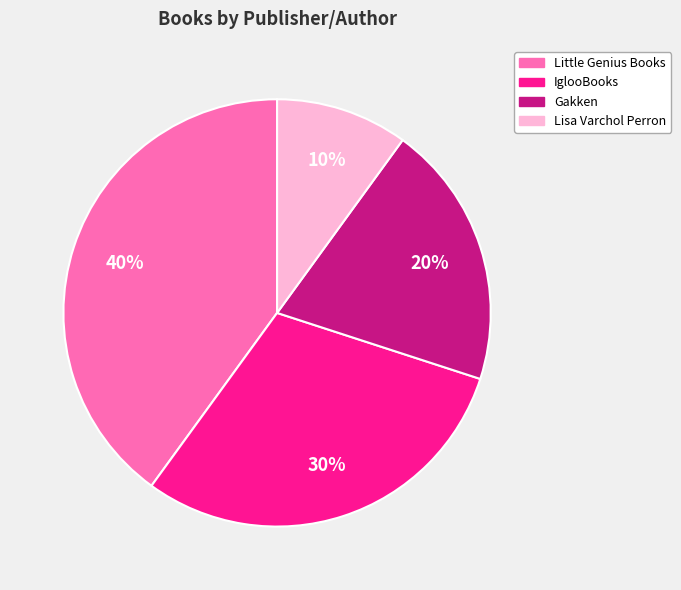

Is there any slice that represents more than half of the pie?

No